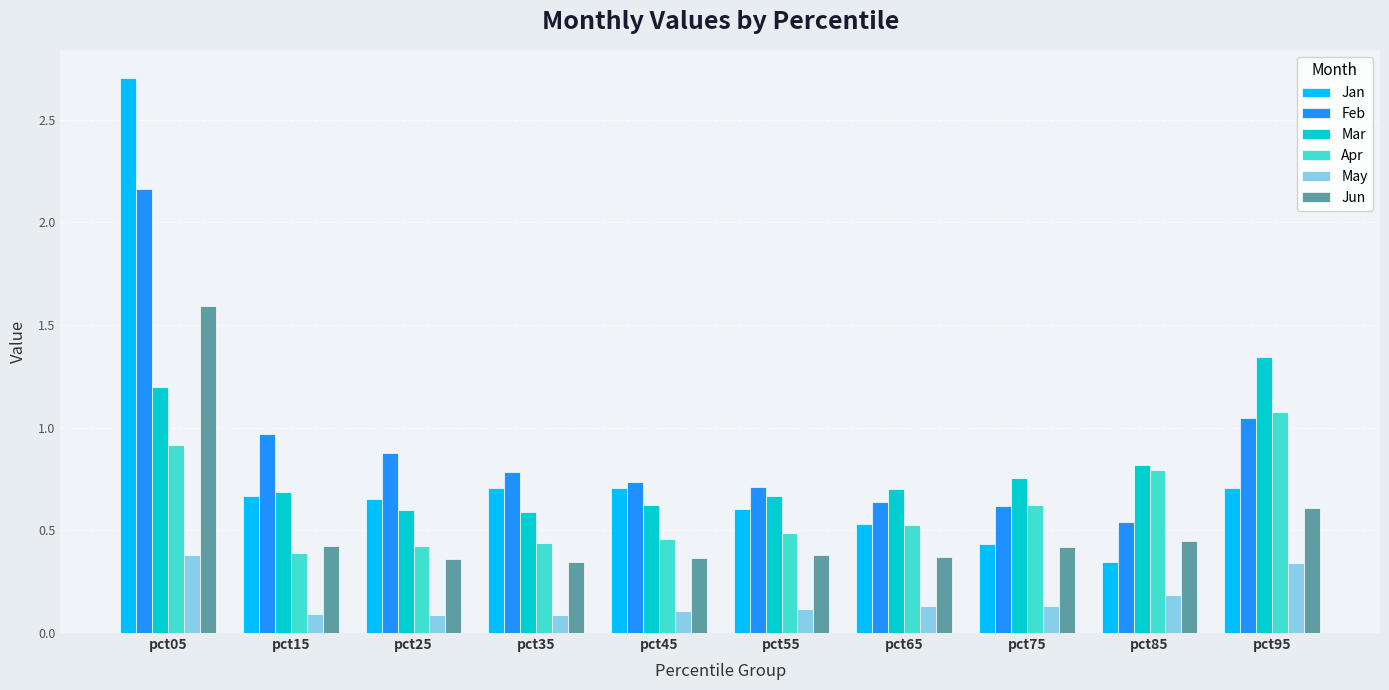

Is the value of Feb at pct55 greater than the value of Mar at pct15?

Yes